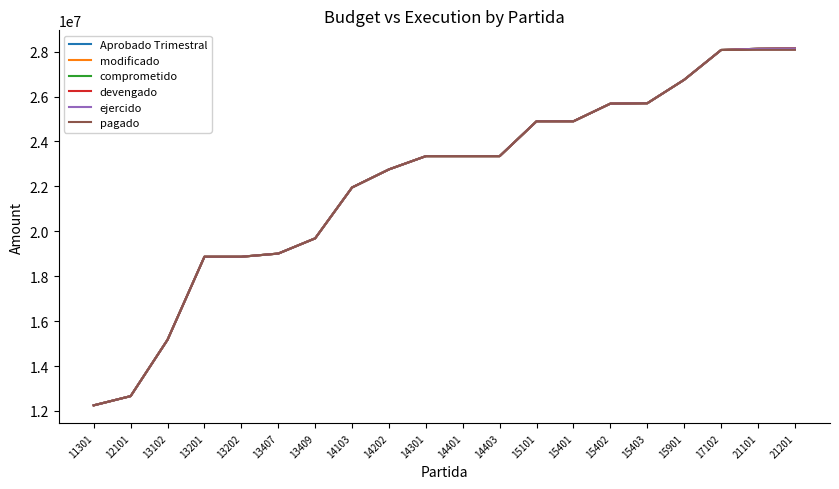

What is the total value across all series at 15402?

154107432